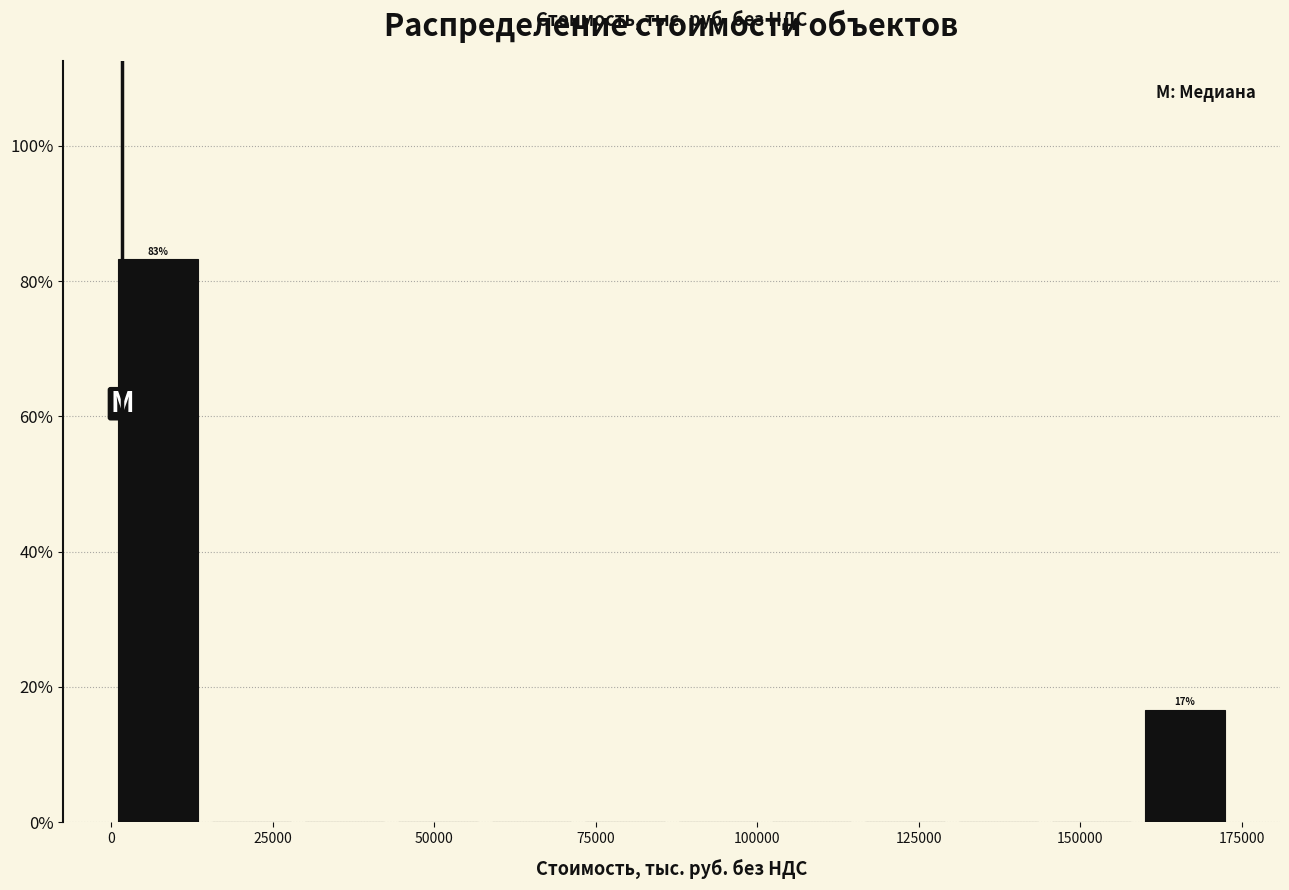

Around what value on the x-axis is the tallest bar? Give the approximate position of its centre, as read against the axis.

5000